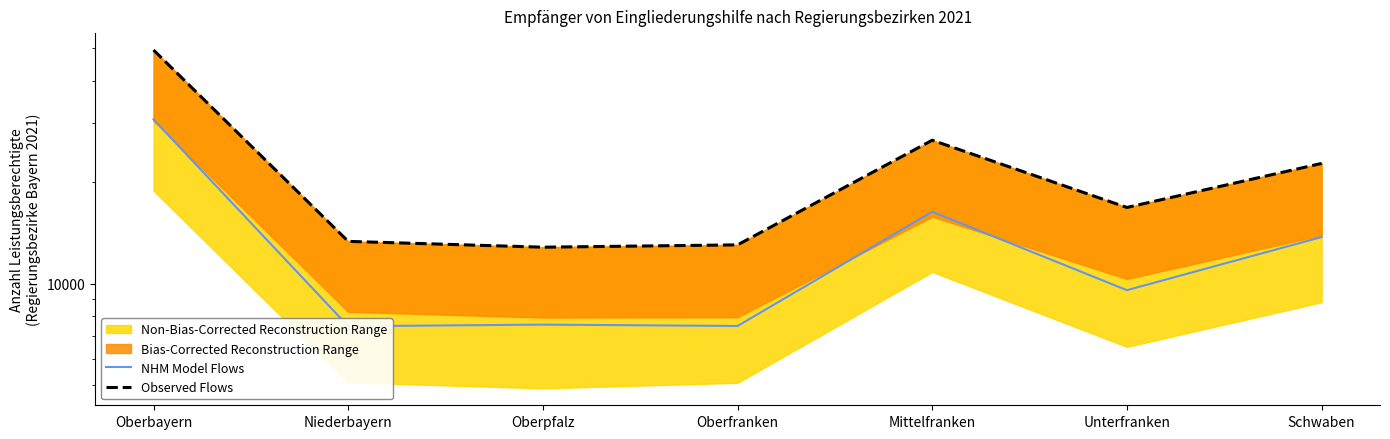

Which has a higher value, Unterfranken or Niederbayern?

Unterfranken